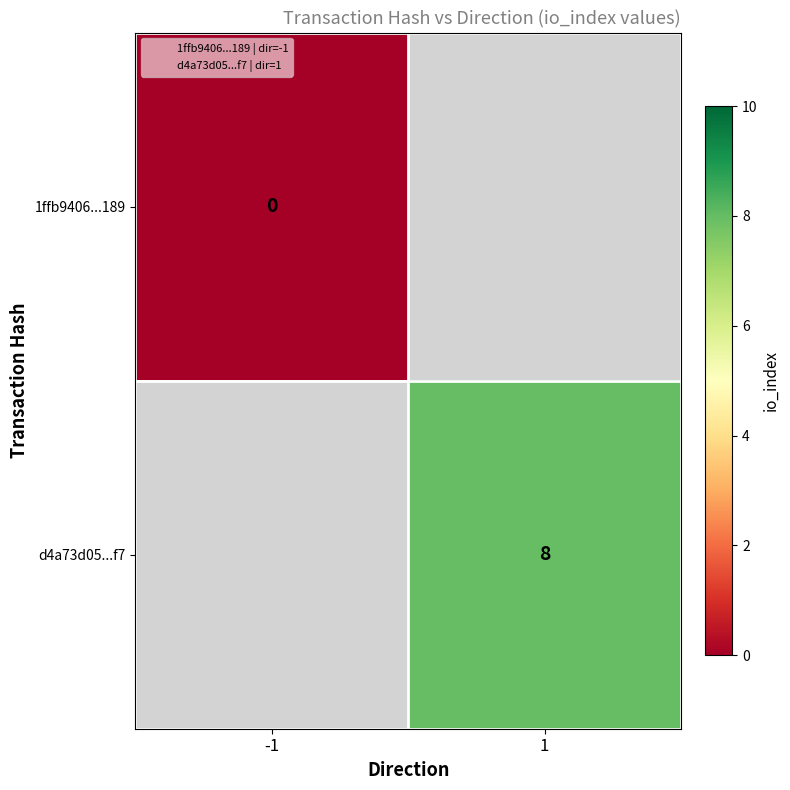

Is the value of d4a73d05...f7 at 1 greater than the value of 1ffb9406...189 at 1?

No